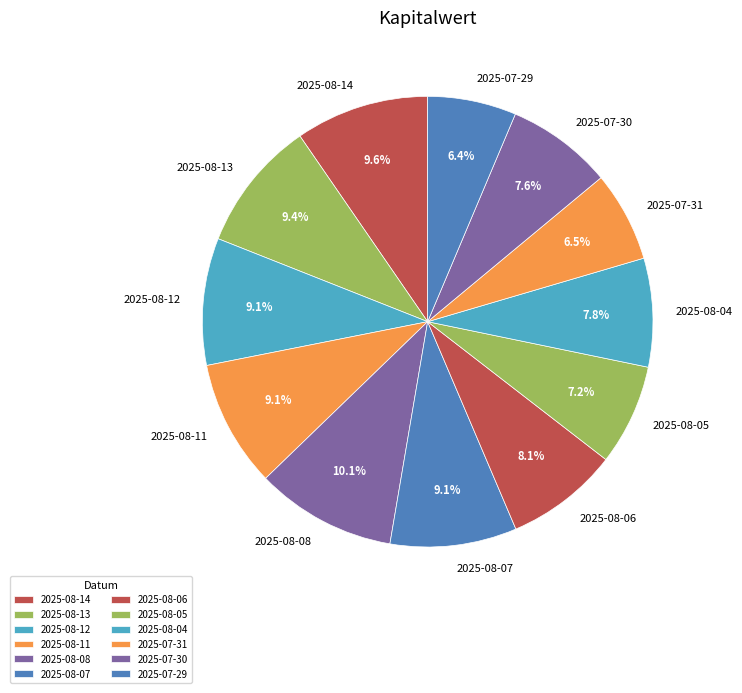

Combined, what portion of the pie is 2025-08-14 and 2025-08-08?

19.7%